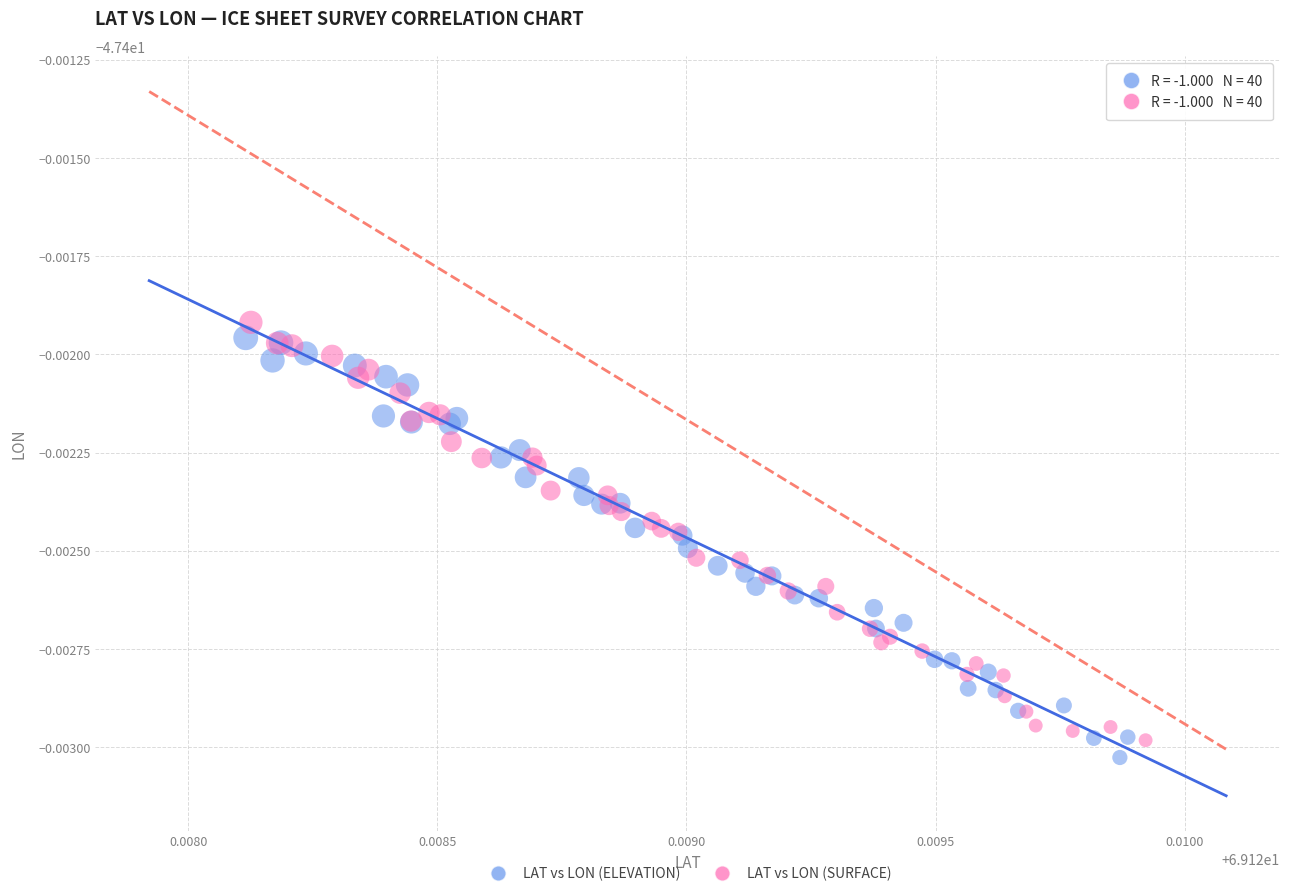

Which series contains the highest Y value?

LAT vs LON (SURFACE)